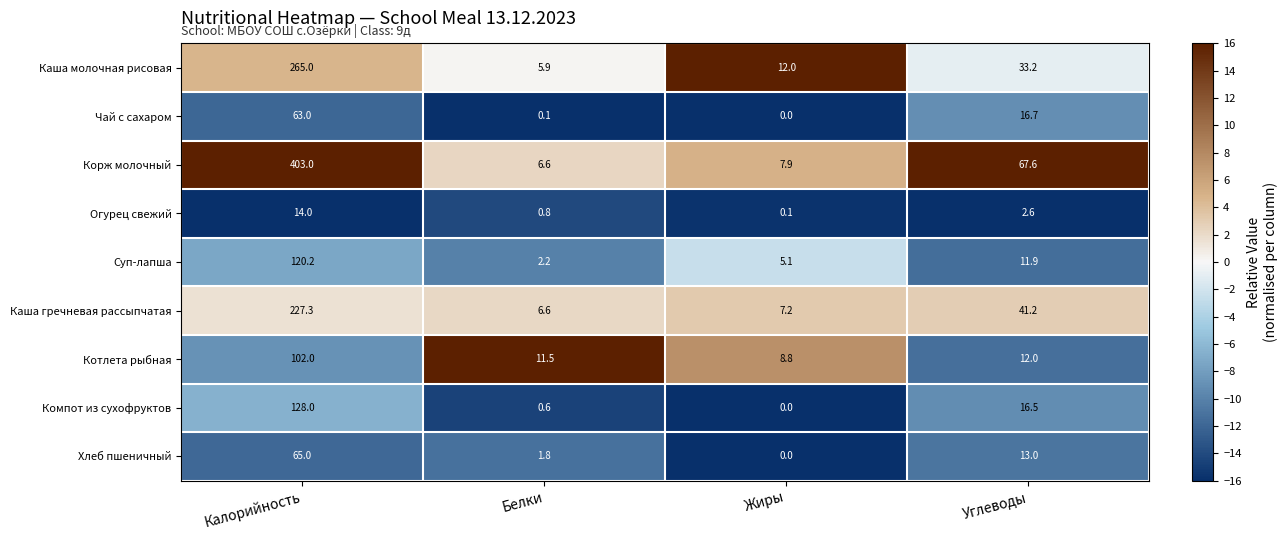

At which category is the sum across all series the highest?

Калорийность